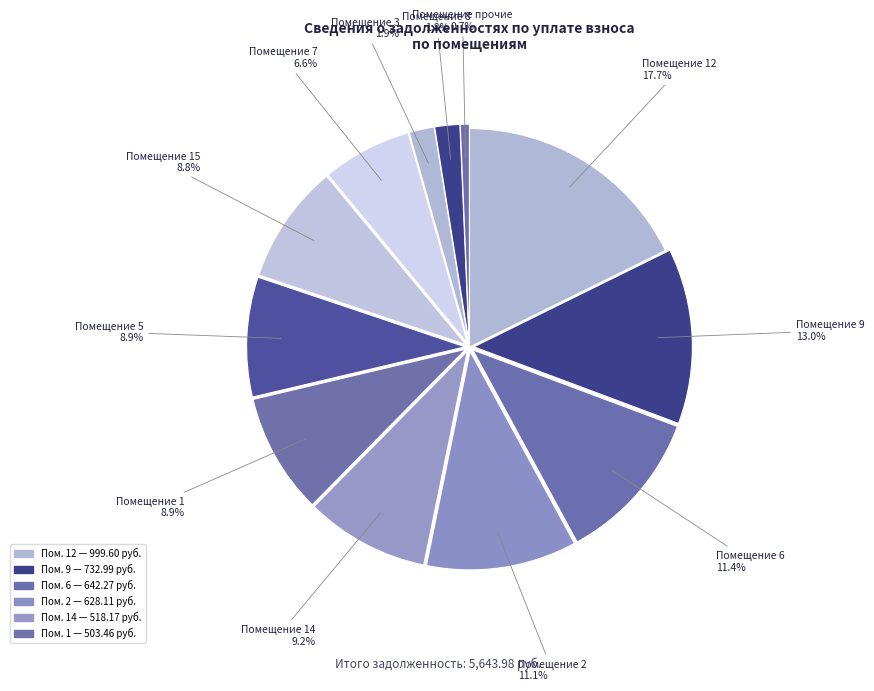

What is the total percentage of Помещение 3 and Помещение 8?

3.7%